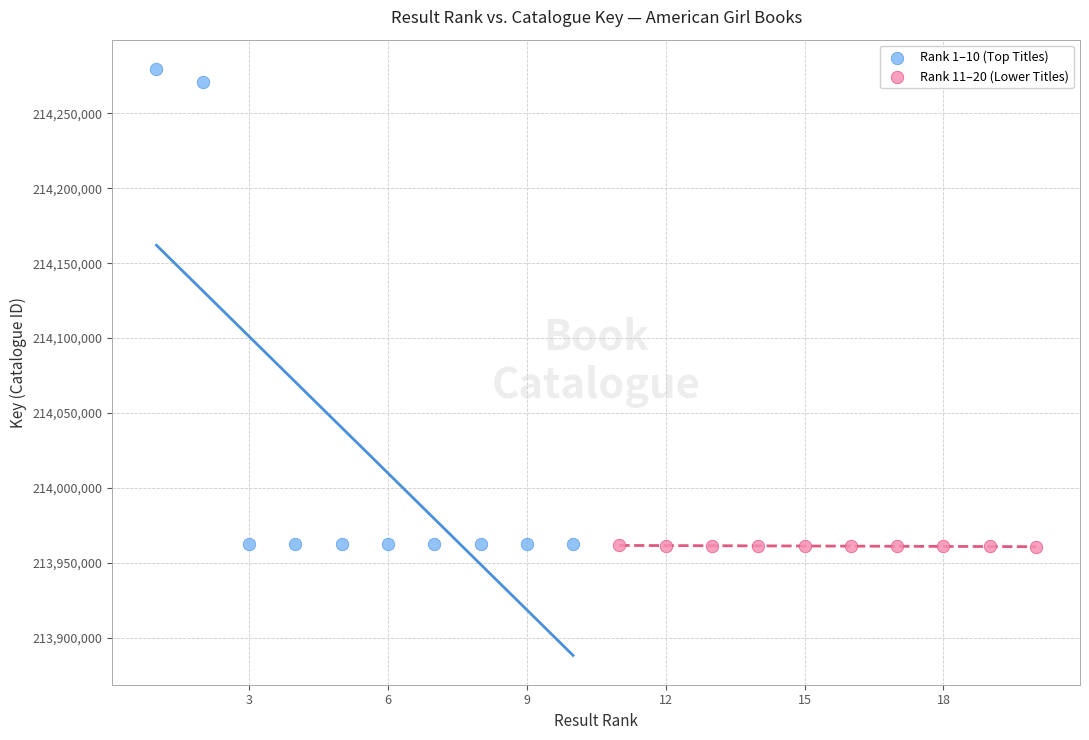

Which series has the widest spread of Y values?

Rank 1–10 (Top Titles)